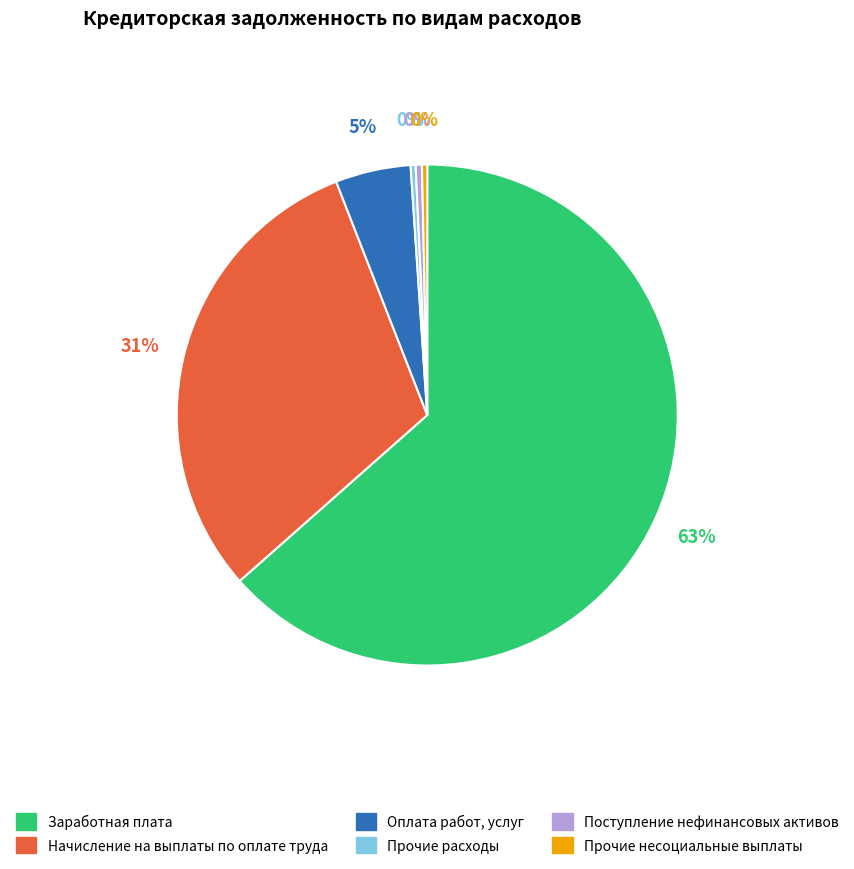

Is the sum of Оплата работ, услуг and Поступление нефинансовых активов greater than half?

No